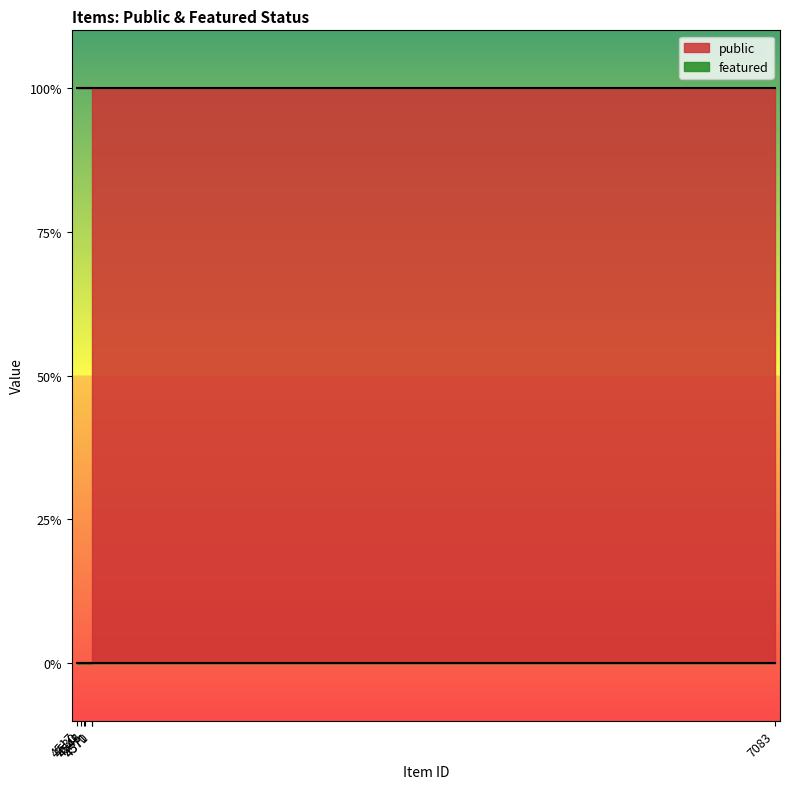

What position from the left is 4570?

2